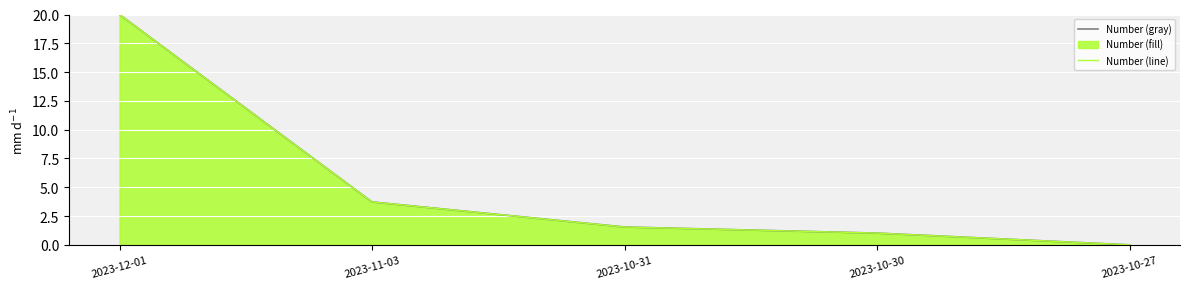

How many values in Number (gray) are above zero?

4